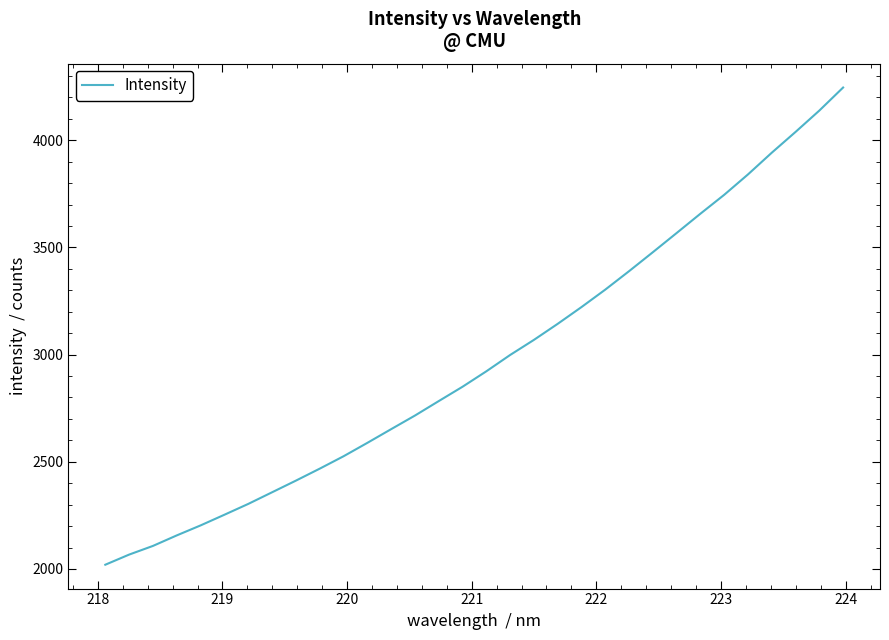

What is the smallest value displayed?

2019.7